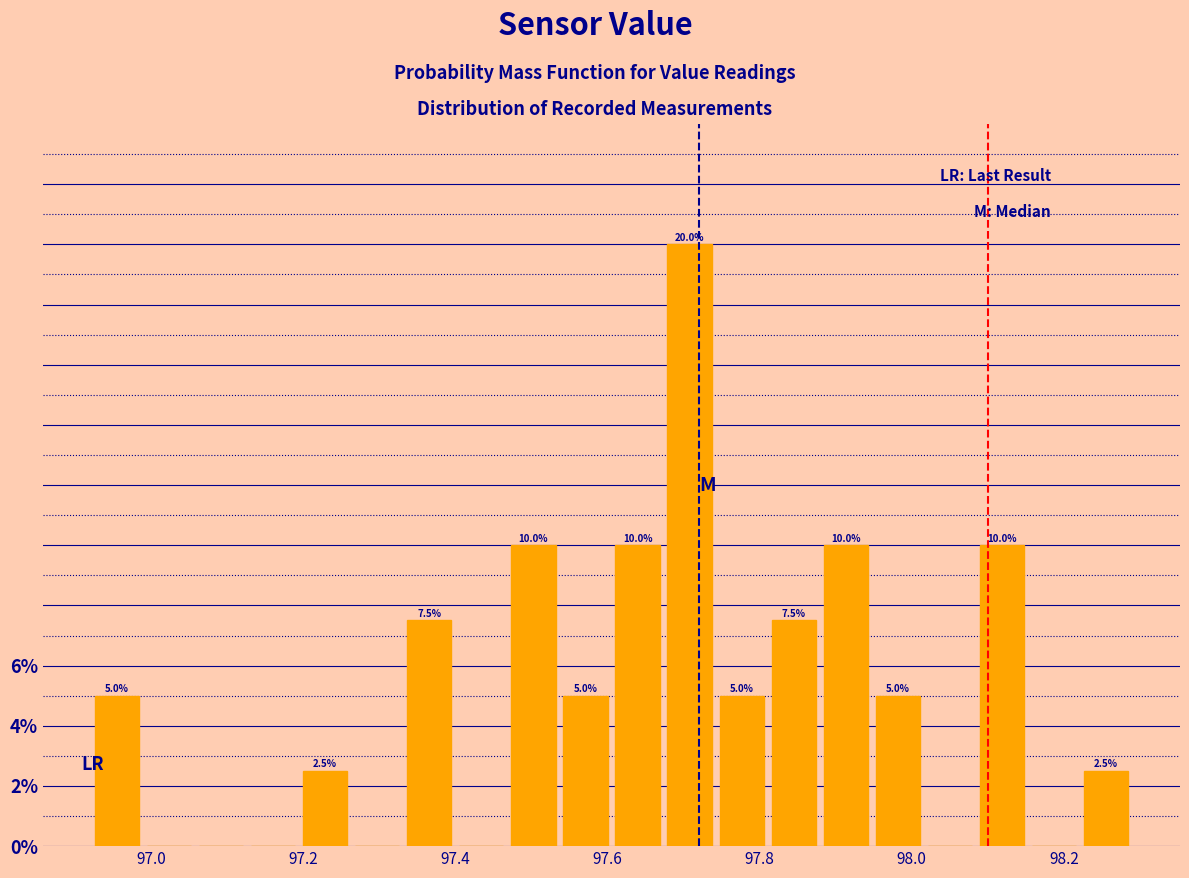

Around what value on the x-axis is the tallest bar? Give the approximate position of its centre, as read against the axis.

97.70